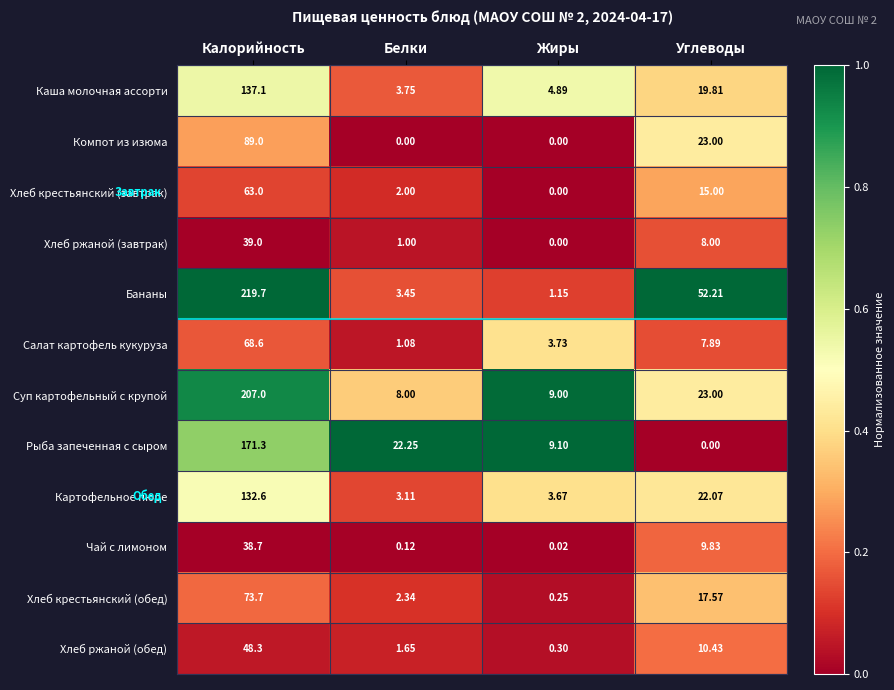

At which label is Хлеб крестьянский (завтрак) closest to 31?

Углеводы